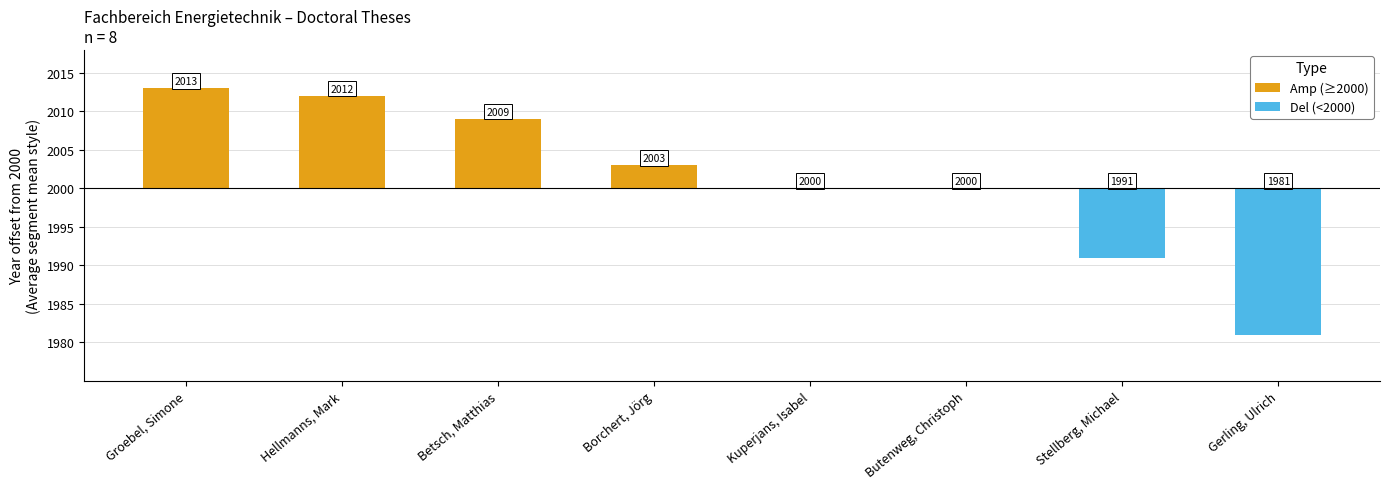

What is the difference between the maximum and second lowest values in the Amp (≥2000) series?

13